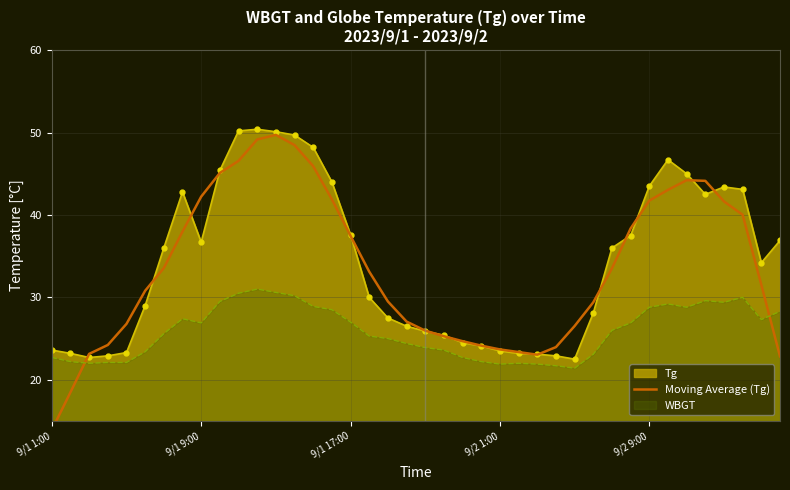

What is the value of the 2nd point from the left?

18.5